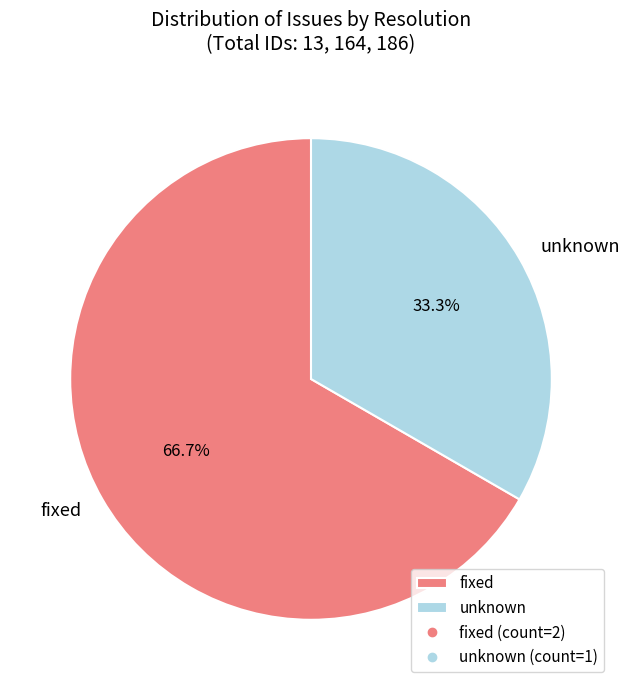

Which category has the smallest portion of the pie?

unknown